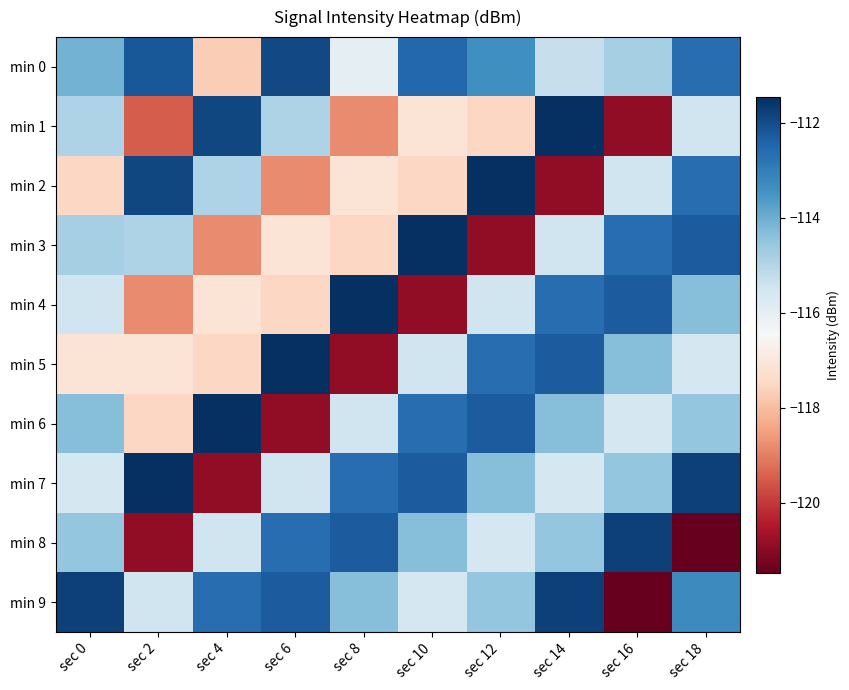

Which has a higher value, sec 12 or sec 4?

sec 12